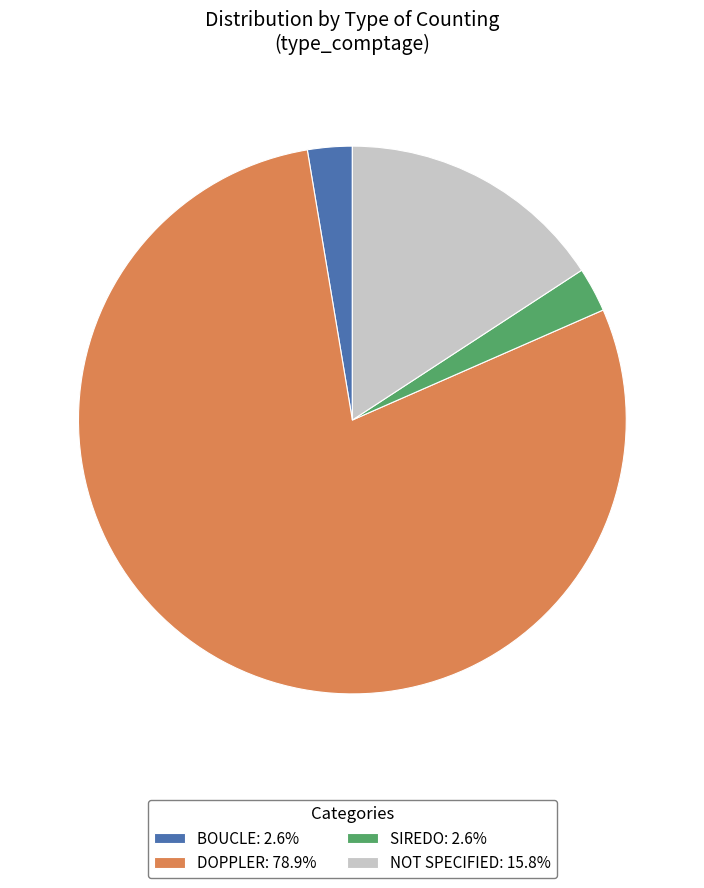

Is BOUCLE: 2.6% the majority of the pie?

No